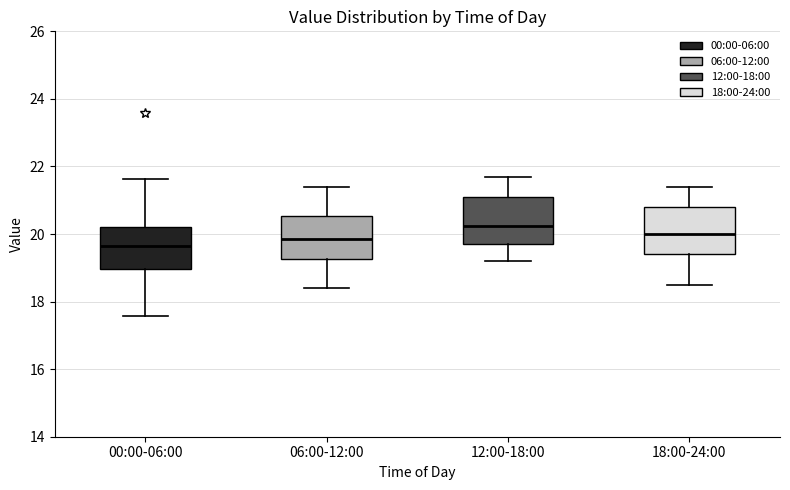

Reading left to right, transcribe this box plot: for each box, give where its median line is, the range the box spans, and where its two whiskers end, as read against the y-axis. The values are not printed on the chart, so give them approximately, as read against the axis.

00:00-06:00: median 19.6, box 19.0 to 20.2, whiskers 17.6 to 21.6
06:00-12:00: median 19.8, box 19.2 to 20.6, whiskers 18.4 to 21.4
12:00-18:00: median 20.2, box 19.8 to 21.2, whiskers 19.2 to 21.8
18:00-24:00: median 20.0, box 19.4 to 20.8, whiskers 18.6 to 21.4